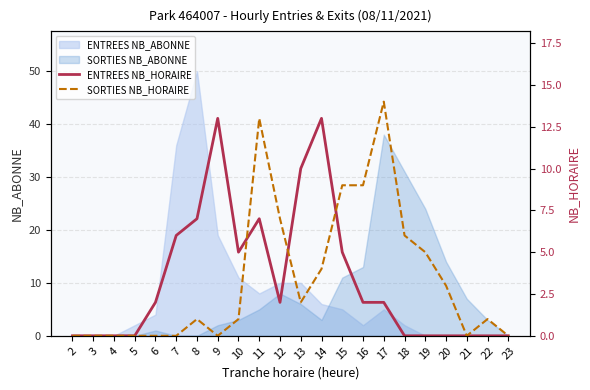

True or false: SORTIES NB_HORAIRE has more than 1 interior local peaks.

True